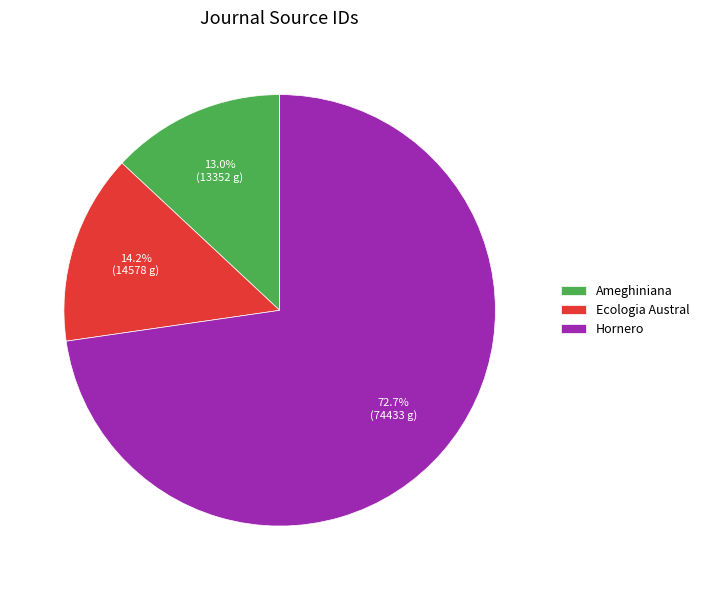

Combined, do Ameghiniana and Hornero account for over 50%?

Yes